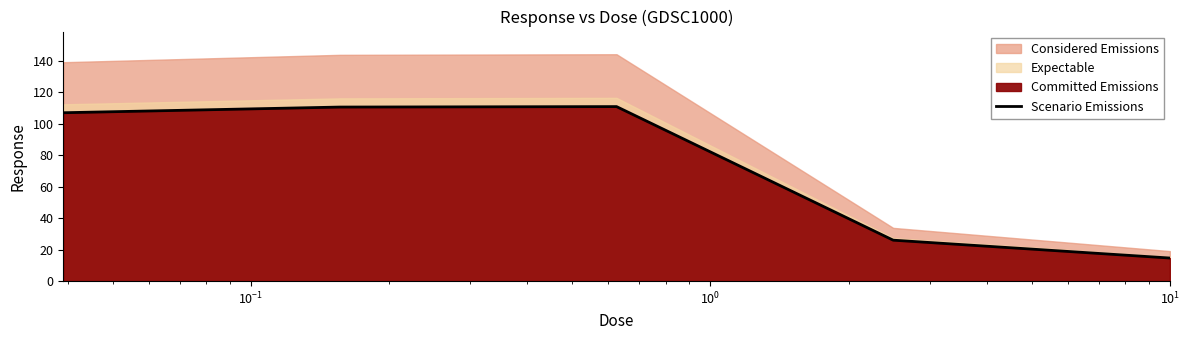

Which category has the lowest value across all series?

$\mathdefault{10^{1}}$